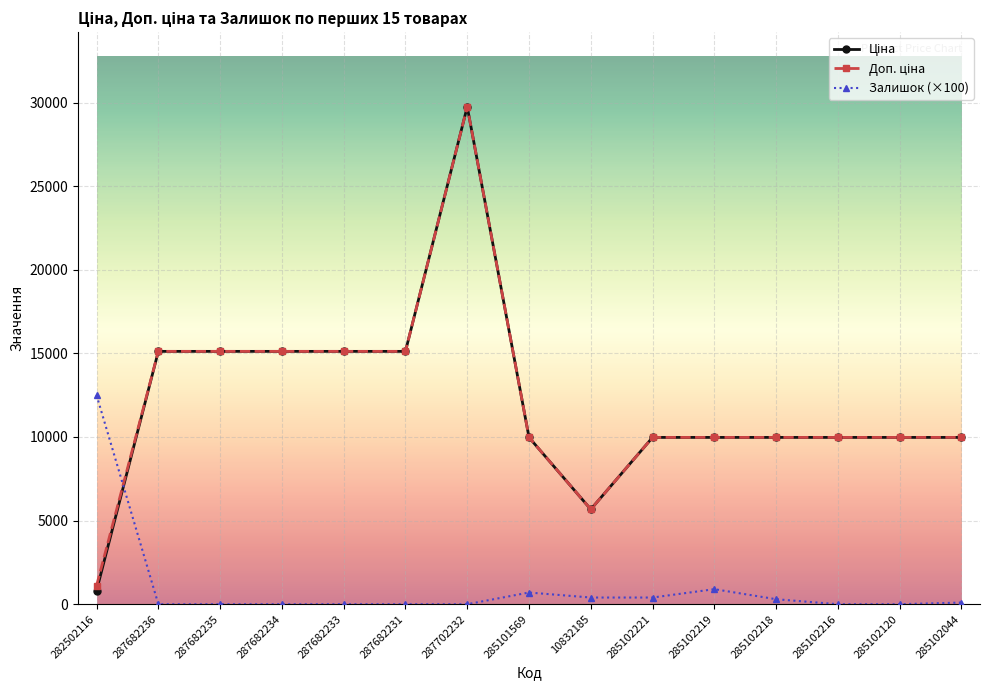

Which label corresponds to the largest value in the chart?

287702232